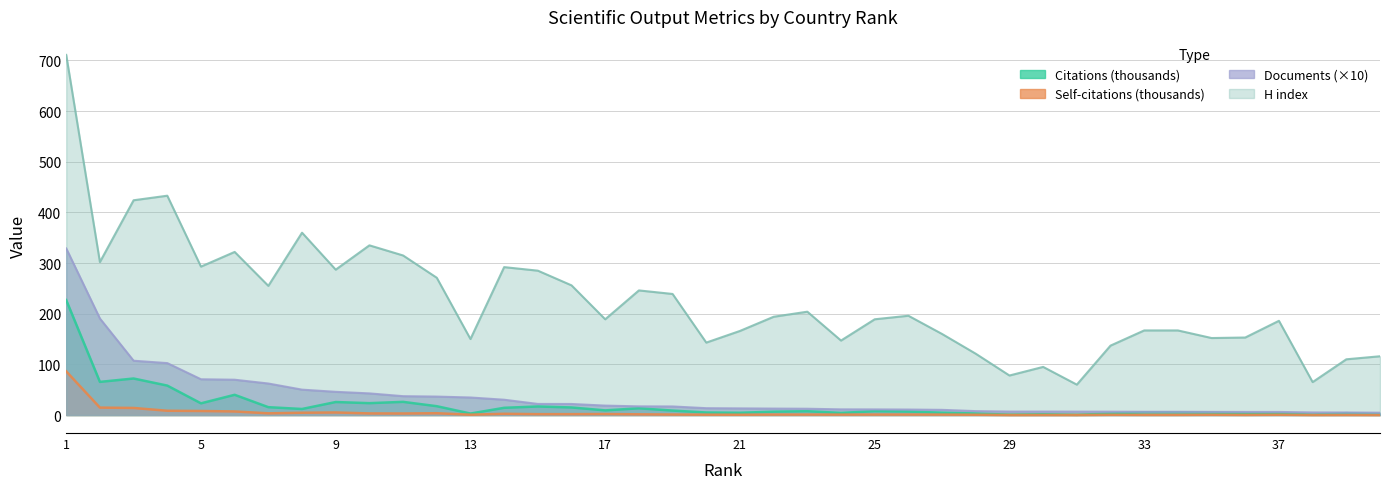

True or false: H index and Self-citations intersect in this chart.

False